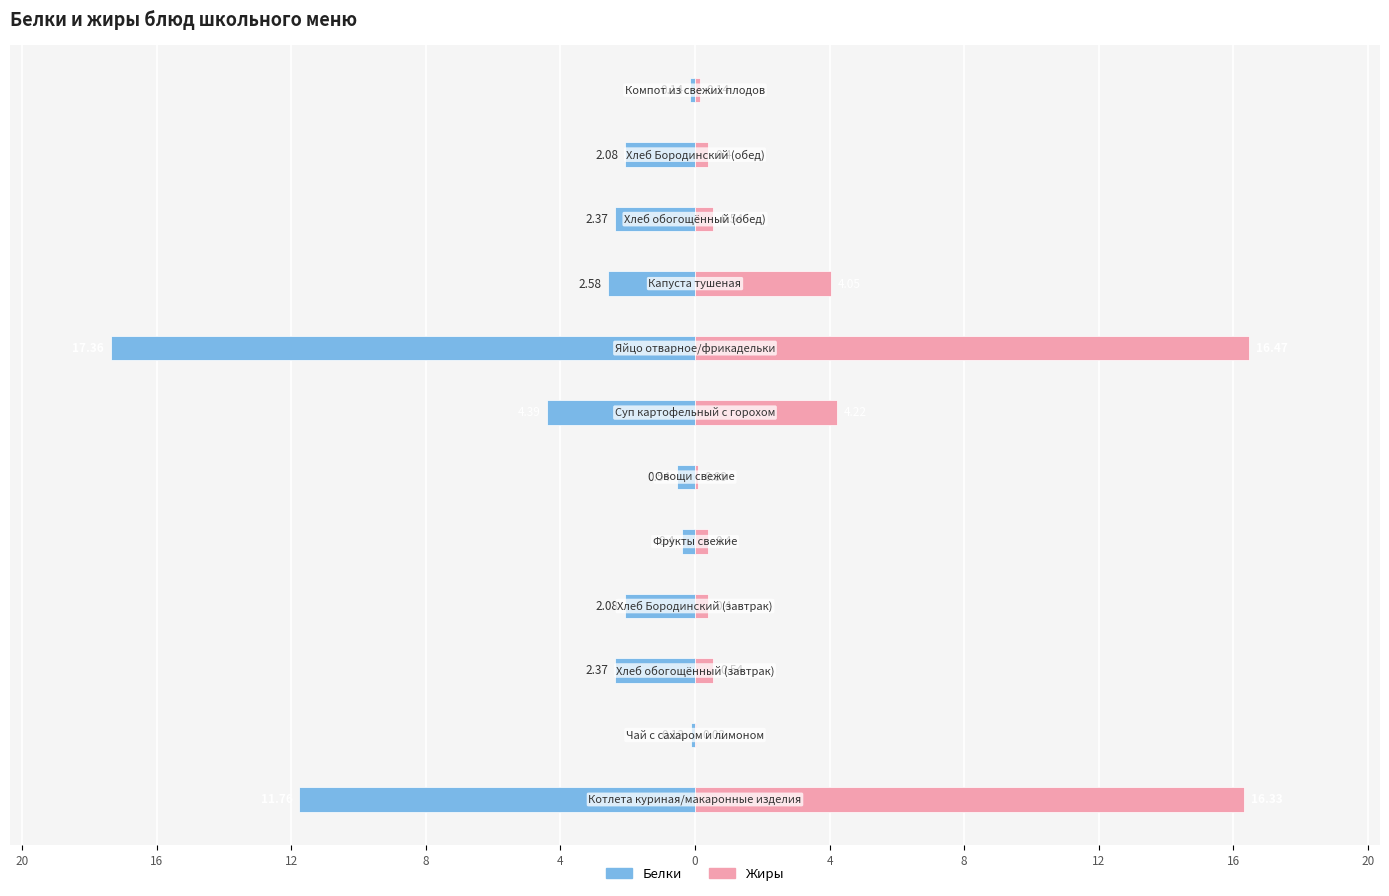

What is the value of the Жиры bar at the 9th from the left?

0.5